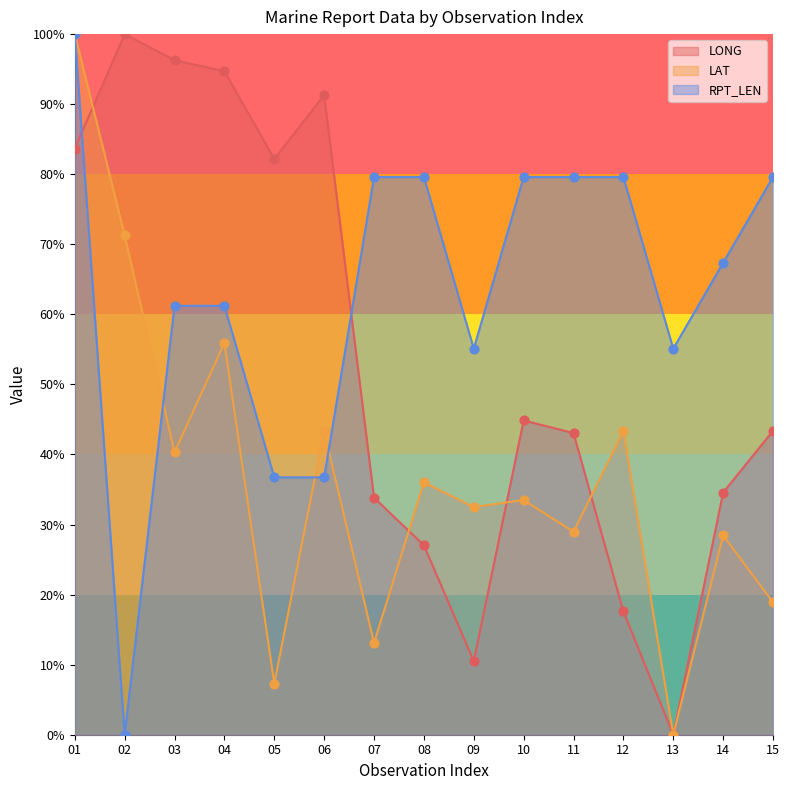

What is the total value across all series at 06?

1.7